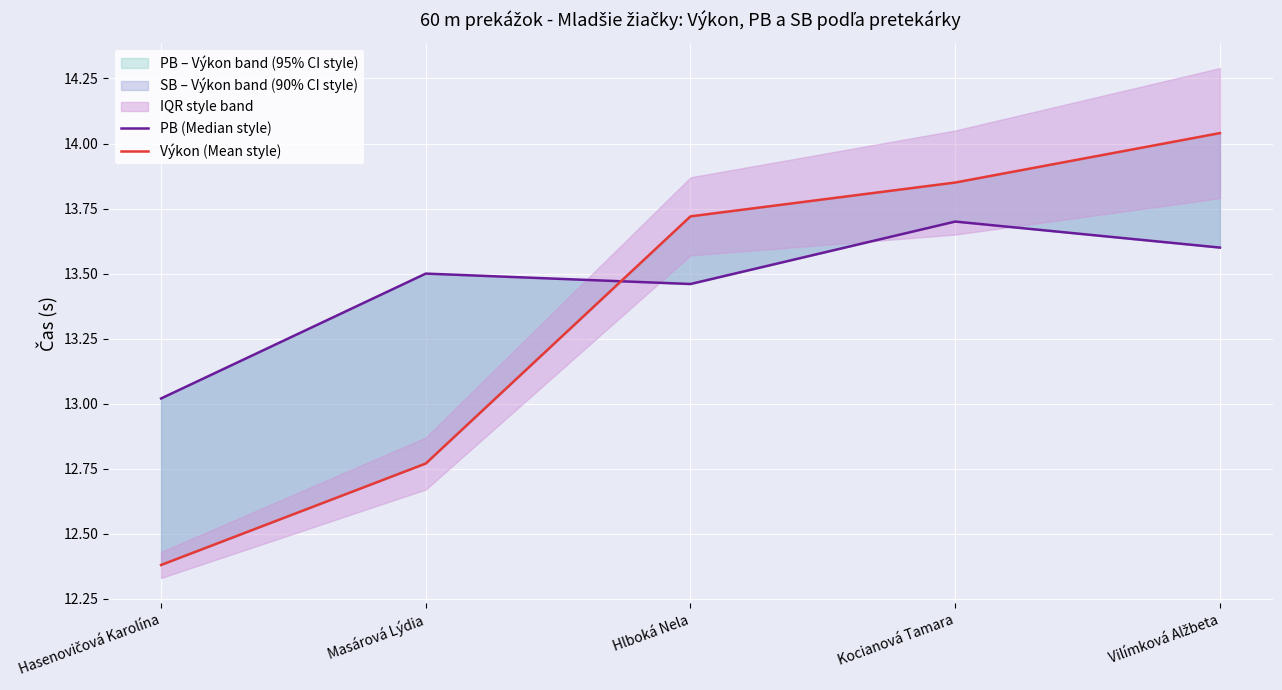

At which label does Výkon (Mean style) reach its peak?

Vilímková Alžbeta